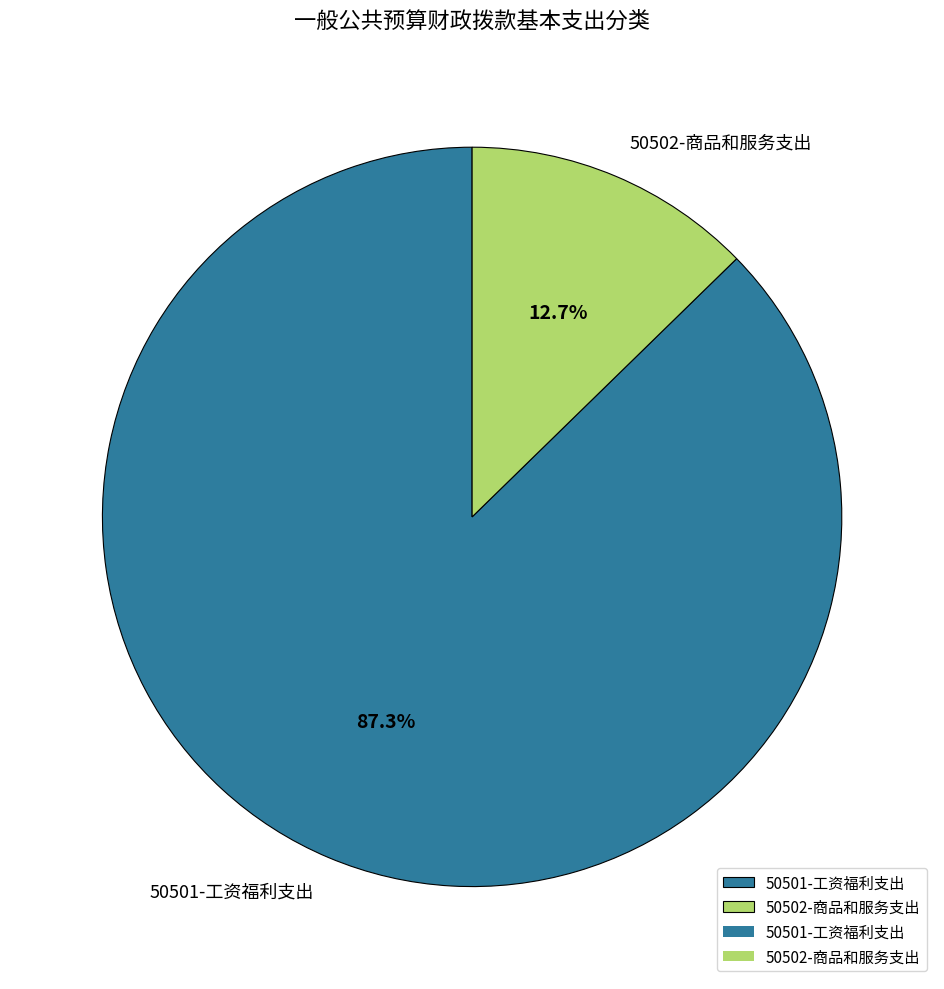

Which has a higher value, 50501-工资福利支出 or 50502-商品和服务支出?

50501-工资福利支出